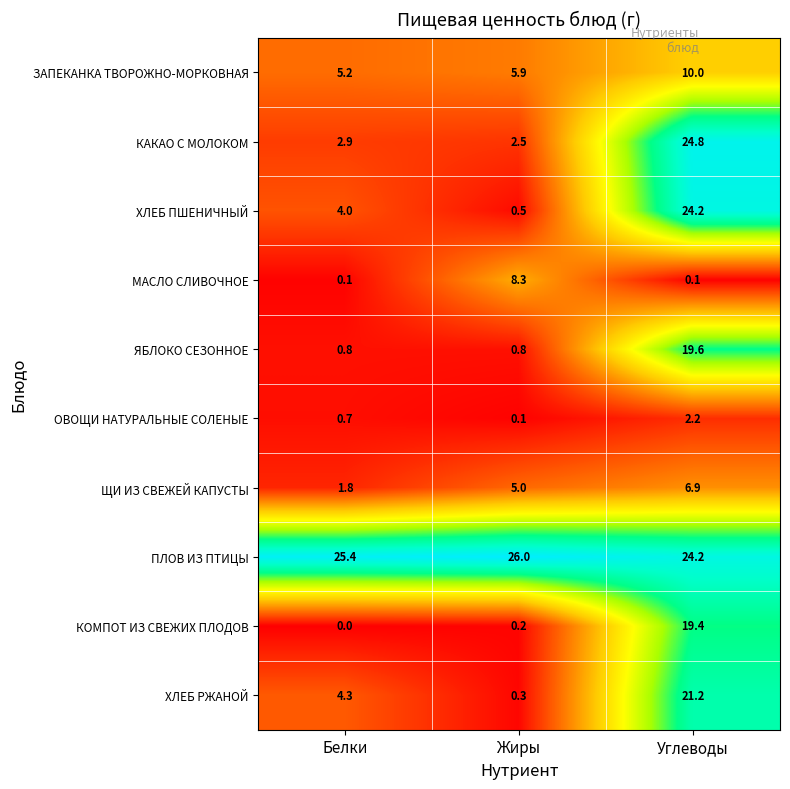

The ОВОЩИ НАТУРАЛЬНЫЕ СОЛЕНЫЕ series shows 2.2 at Углеводы. True or false?

True